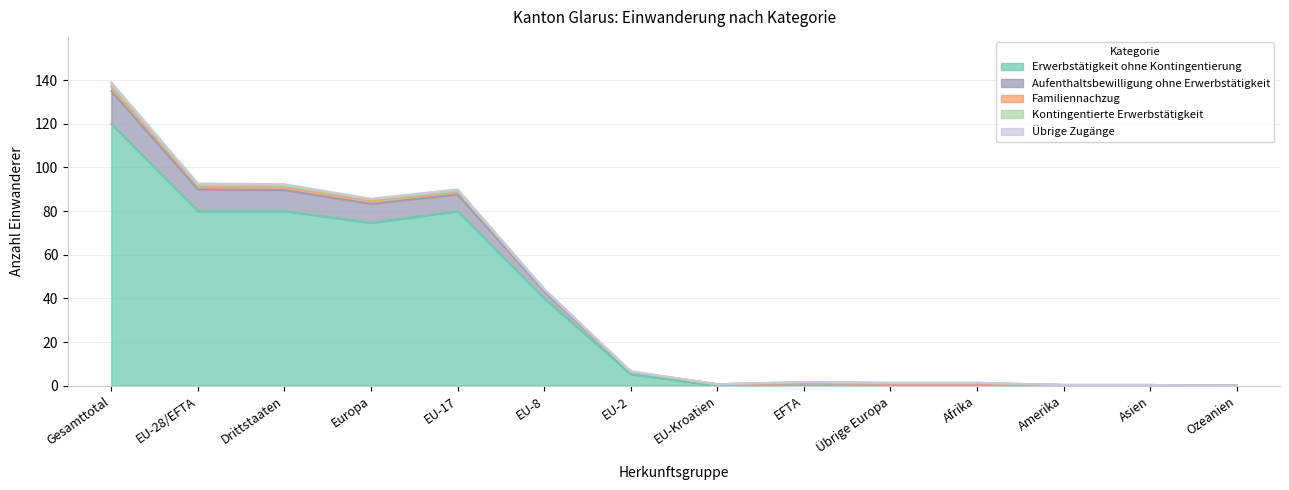

Rank the categories by Familiennachzug value from lowest to highest.

Drittstaaten, EU-8, EU-2, EU-Kroatien, EFTA, Übrige Europa, Afrika, Amerika, Asien, Ozeanien, Gesamttotal, EU-28/EFTA, Europa, EU-17